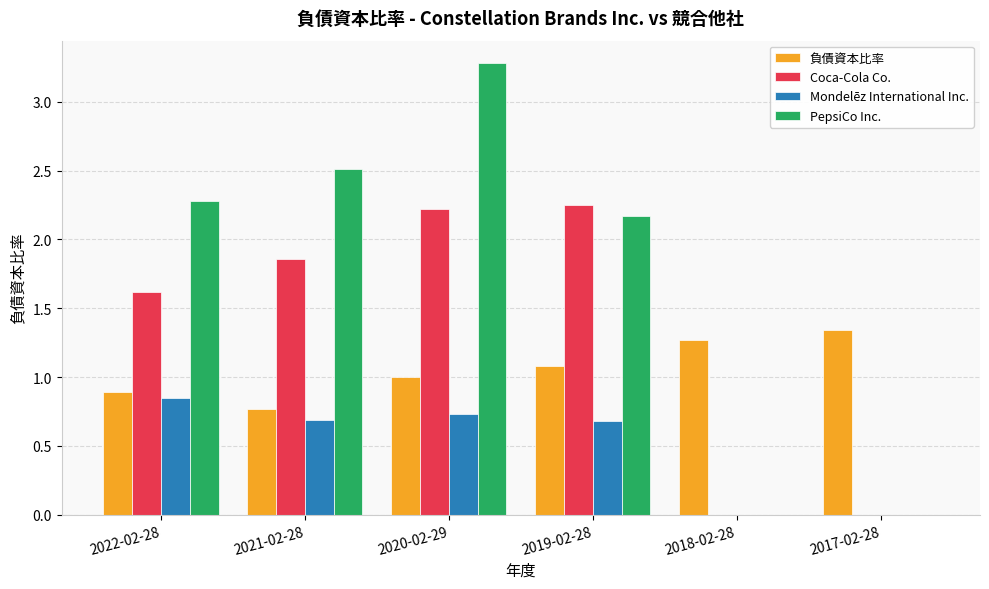

Between 2019-02-28 and 2018-02-28, which series saw the biggest shift?

Coca-Cola Co.